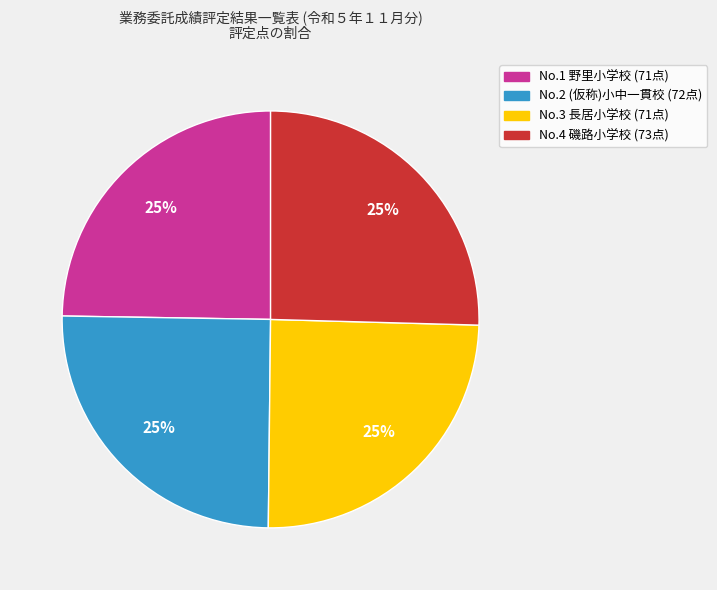

How many segments does this pie chart have?

4